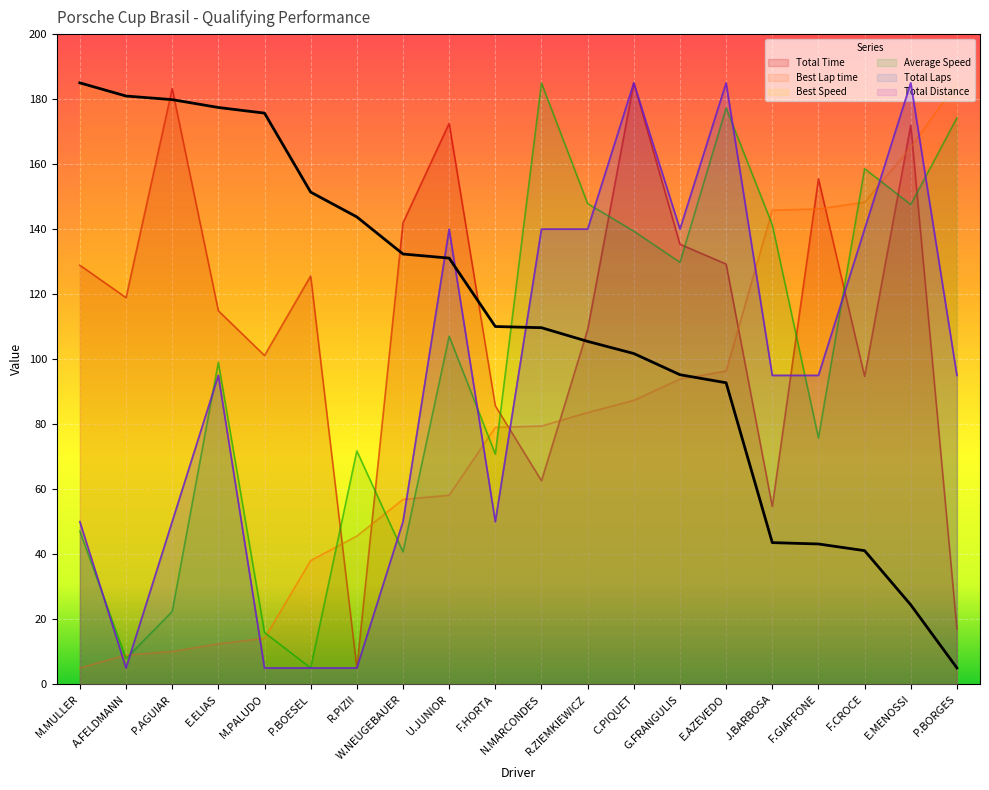

What is the label of the 13th point from the left?

C.PIQUET